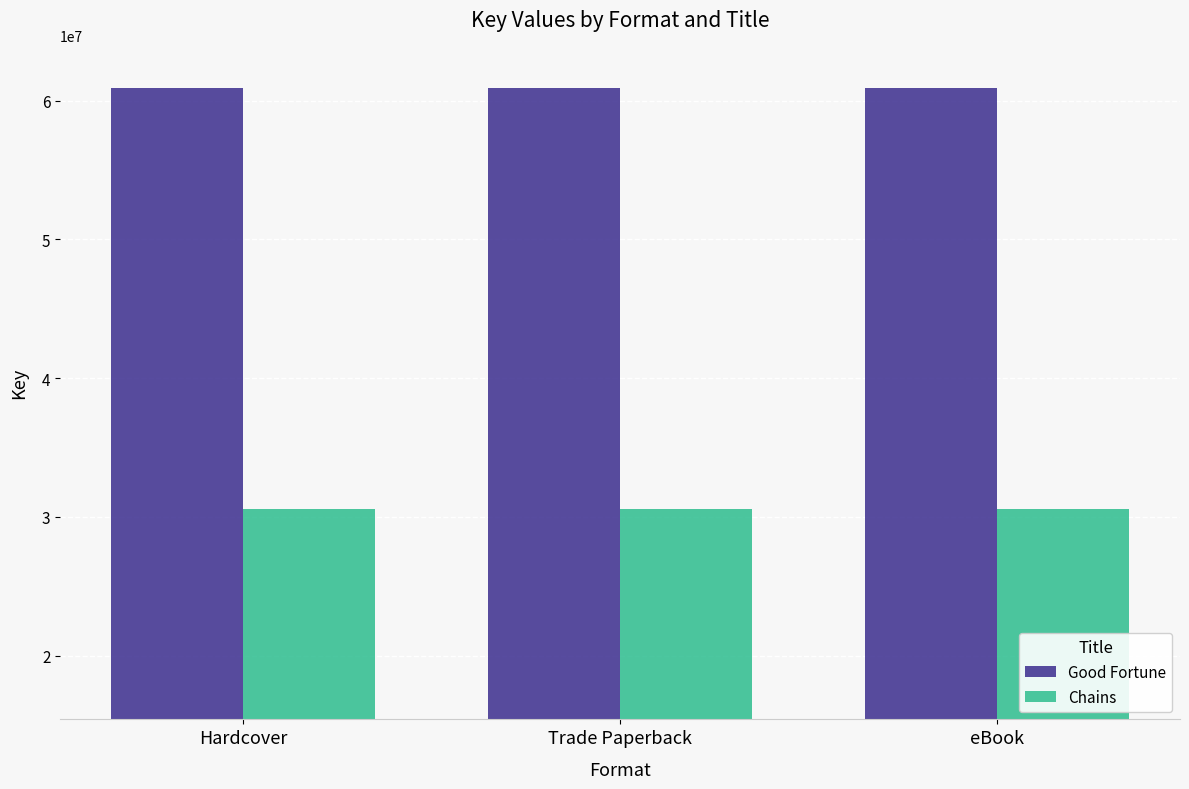

What is the value of the Good Fortune bar at the 1st from the left?

60934069